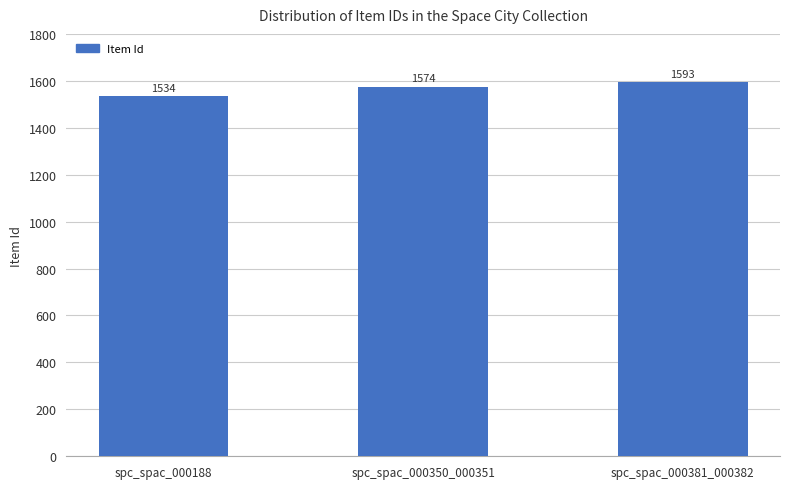

The chart shows a value of 1593 at spc_spac_000381_000382. True or false?

True